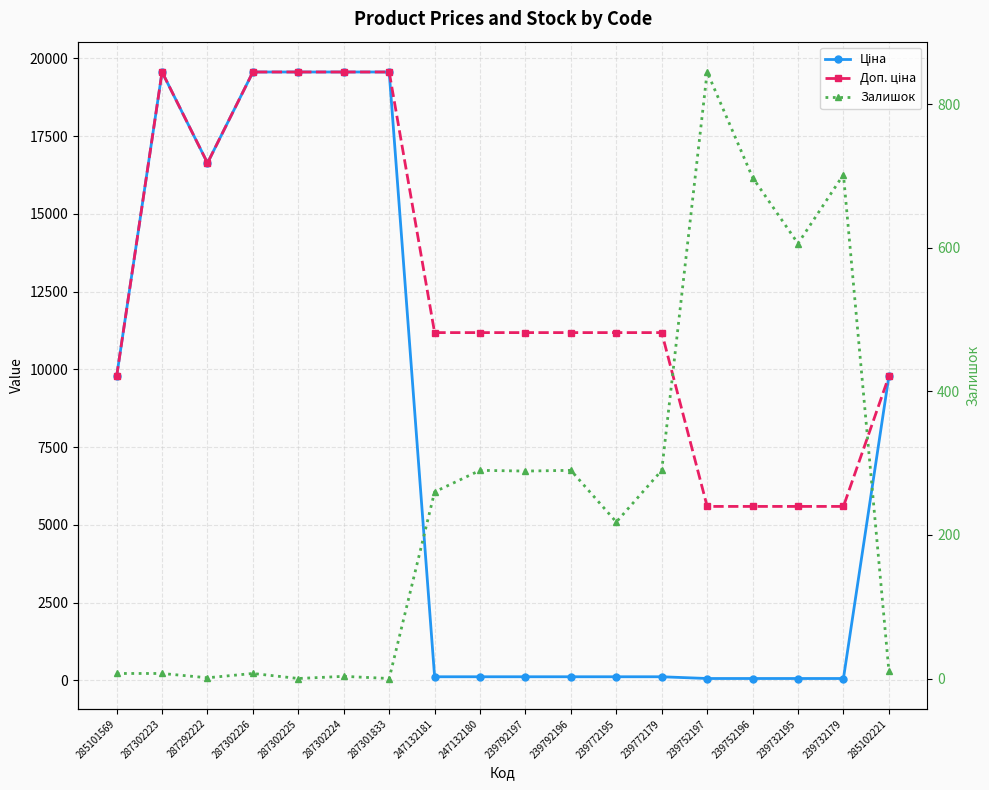

Reading left to right, what are all the values shown in this chart?

Ціна: 285101569=9775.5	287302223=19564.9	287292222=16636.8	287302226=19564.9	287302225=19564.9	287302224=19564.9	287301833=19564.9	247132181=111.8	247132180=111.8	239792197=111.8	239792196=111.8	239772195=111.8	239772179=111.8	239752197=55.9	239752196=55.9	239732195=55.9	239732179=55.9	285102221=9775.5
Доп. ціна: 285101569=9775.5	287302223=19564.9	287292222=16636.8	287302226=19564.9	287302225=19564.9	287302224=19564.9	287301833=19564.9	247132181=11182.0	247132180=11182.0	239792197=11182.0	239792196=11182.0	239772195=11182.0	239772179=11182.0	239752197=5591.0	239752196=5591.0	239732195=5591.0	239732179=5591.0	285102221=9775.5
Залишок: 285101569=7.0	287302223=7.0	287292222=1.0	287302226=7.0	287302225=0.0	287302224=3.0	287301833=0.0	247132181=260.0	247132180=290.0	239792197=289.0	239792196=290.0	239772195=218.0	239772179=290.0	239752197=845.0	239752196=698.0	239732195=606.0	239732179=702.0	285102221=11.0